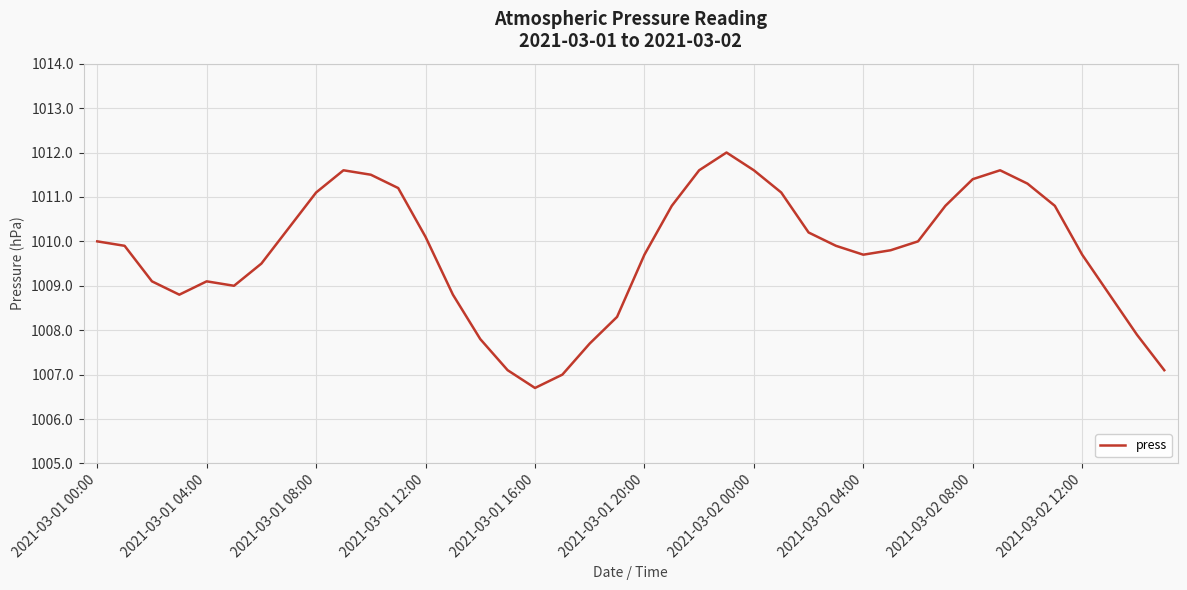

What is the minimum value shown in the chart?

1006.7